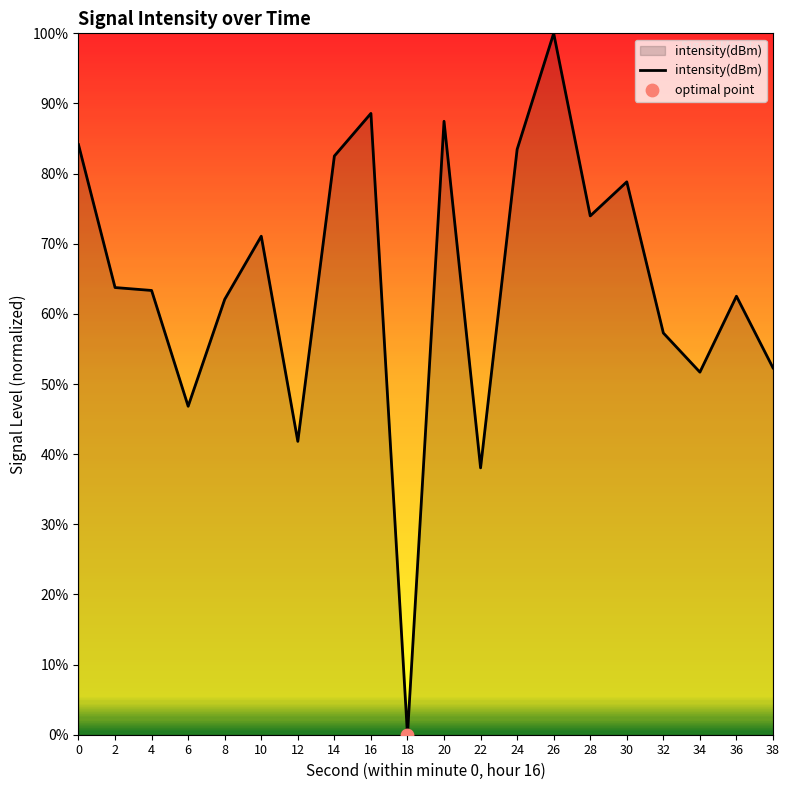

What is the change in value from 30 to 32?

-21.5